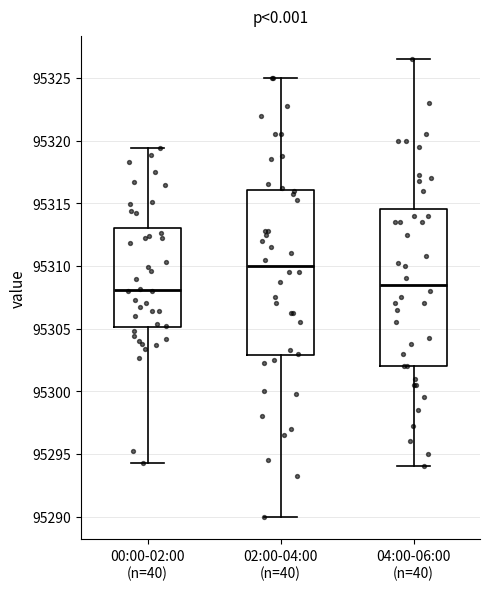

Which box is the tallest, from its lower edge to its upper edge?

02:00-04:00 (n=40)